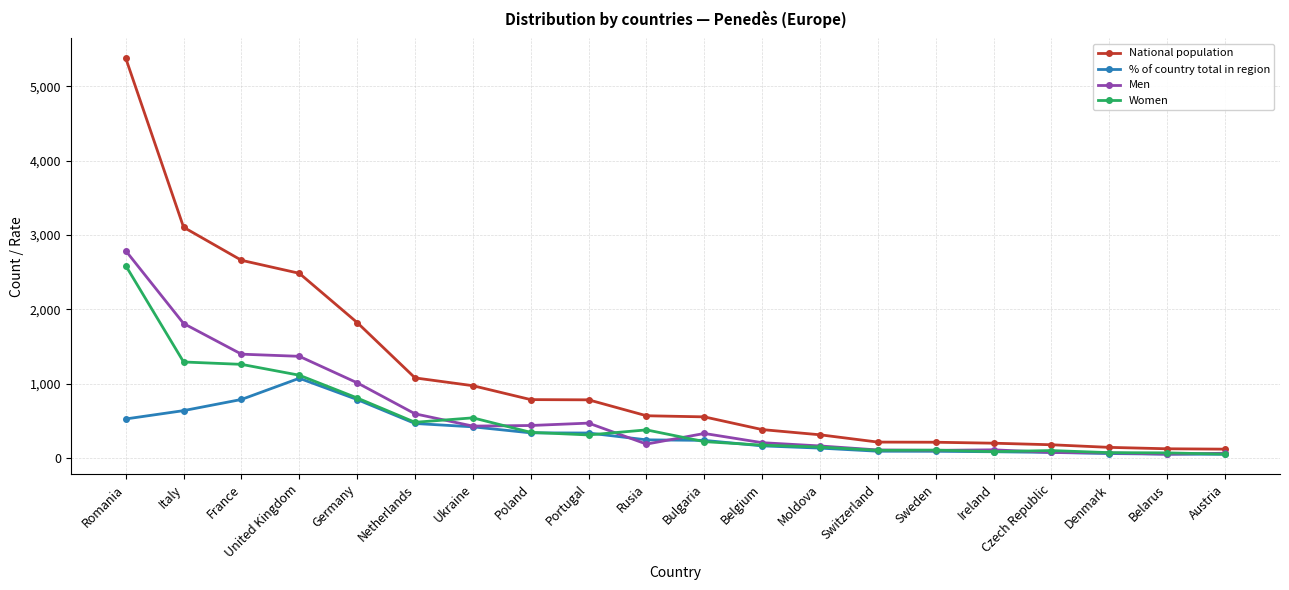

What is the average value of the National population series?

1106